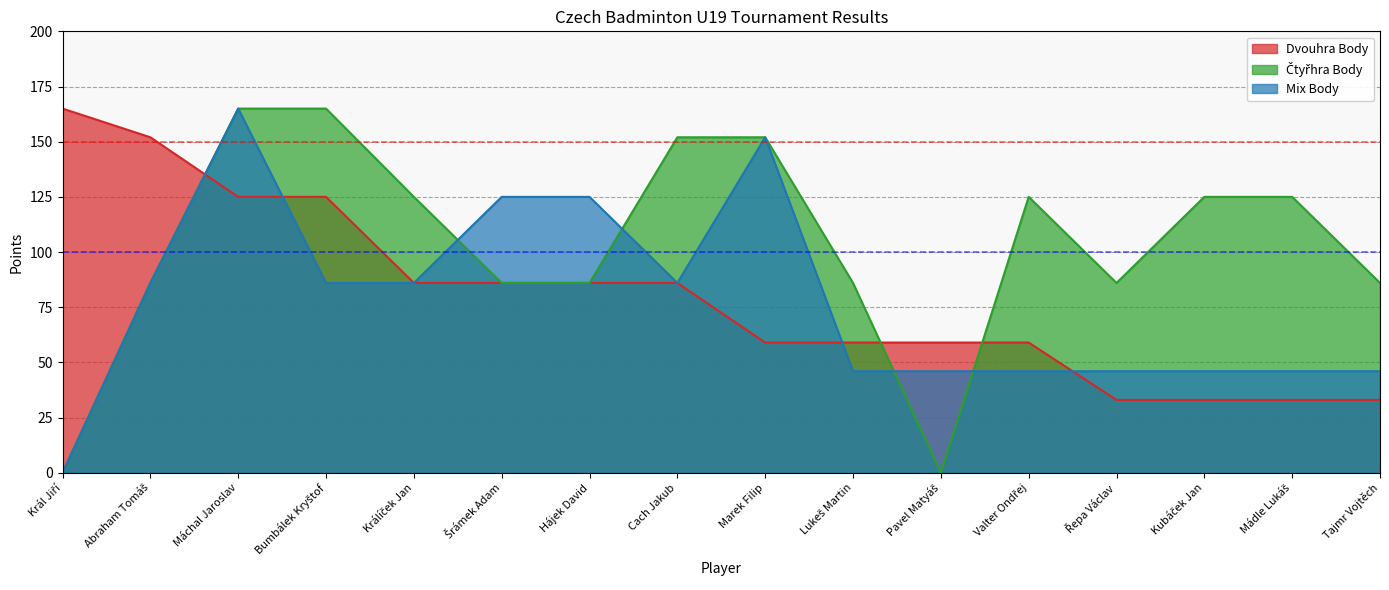

What is the spread (max minus min) of values at Cach Jakub?

66